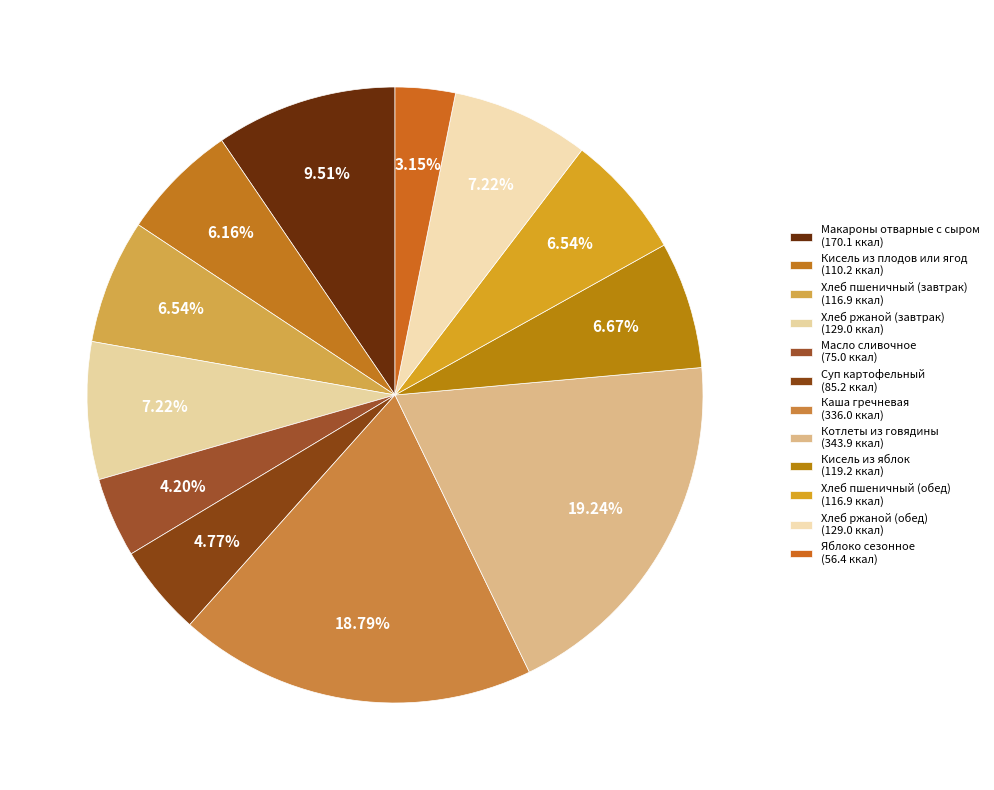

Which slice is the largest?

Котлеты из мяса говядины